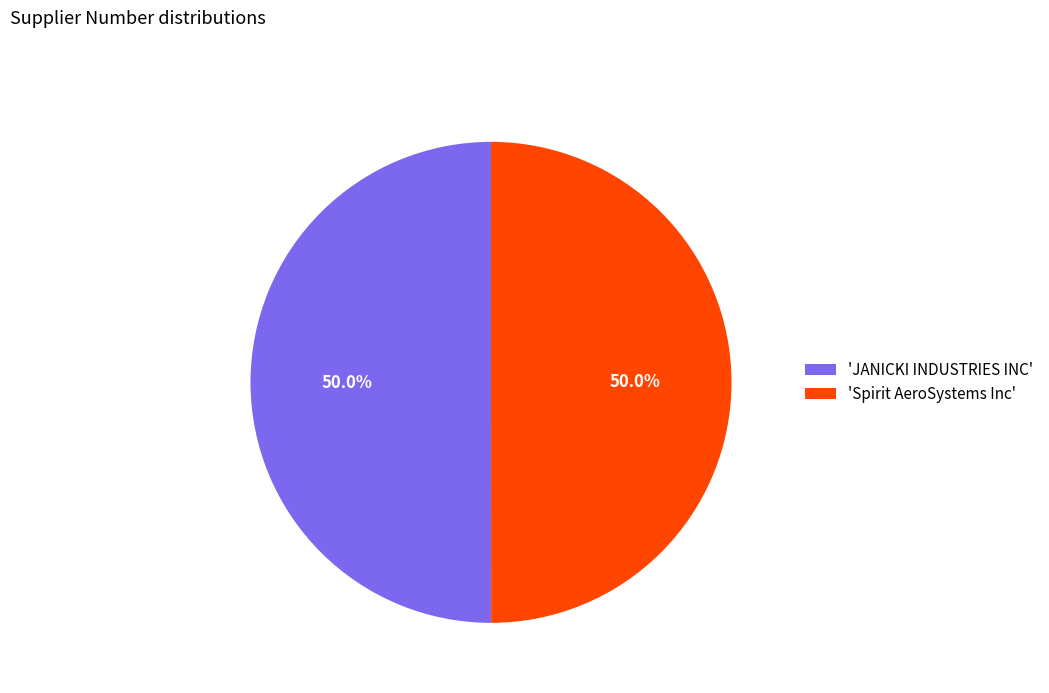

What is the total percentage of 'JANICKI INDUSTRIES INC' and 'Spirit AeroSystems Inc'?

100.0%